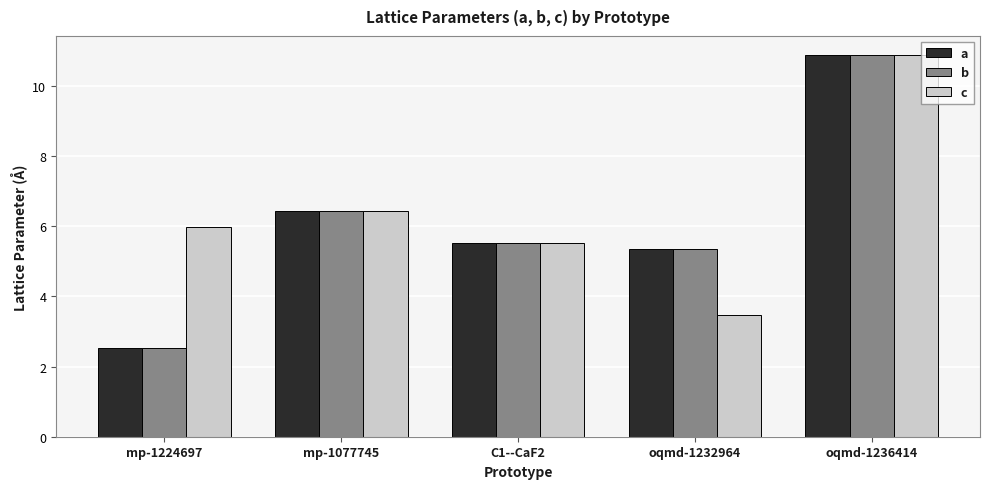

At which category is the sum across all series the highest?

oqmd-1236414